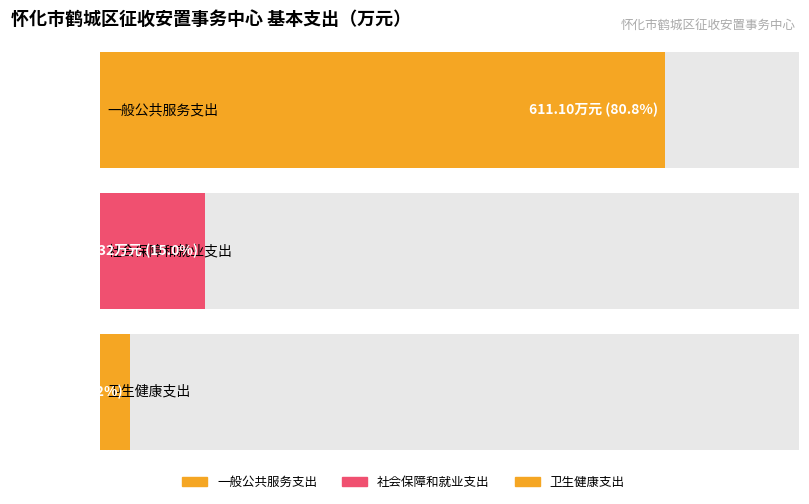

What position from the right is 卫生健康支出?

1